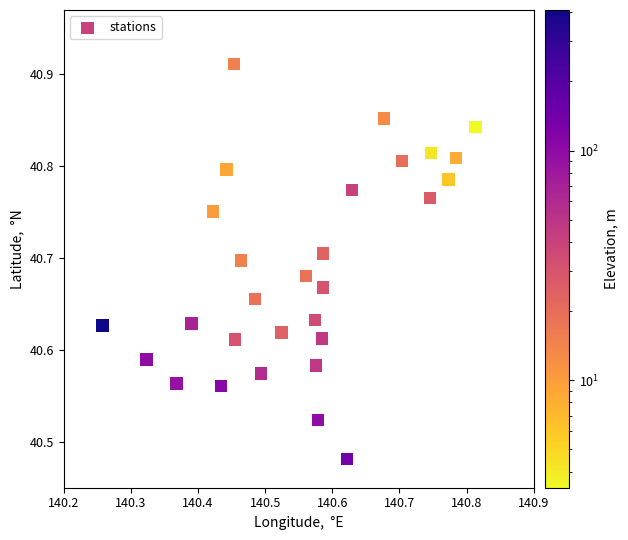

What is the range of X values (max minus min)?

0.6